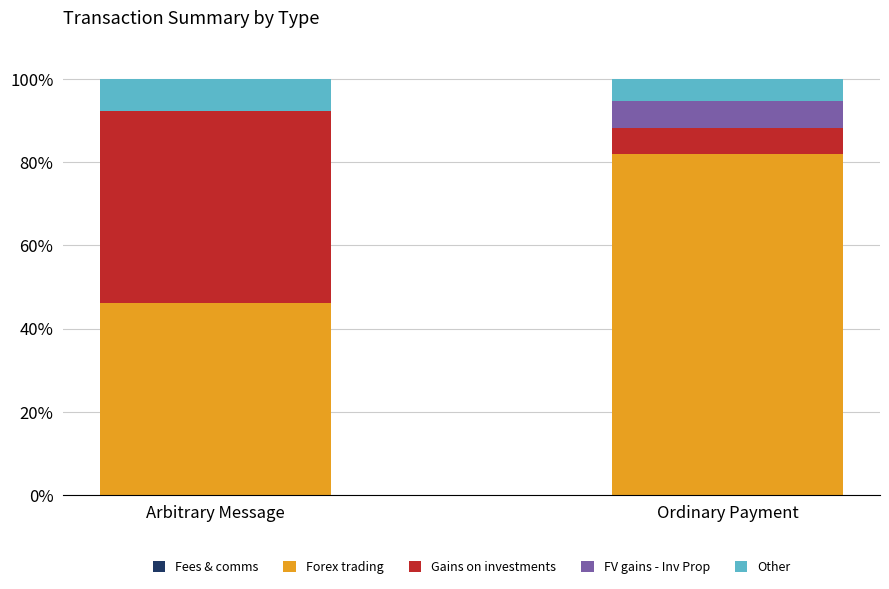

What is the total value across all series at Arbitrary Message?

100.0